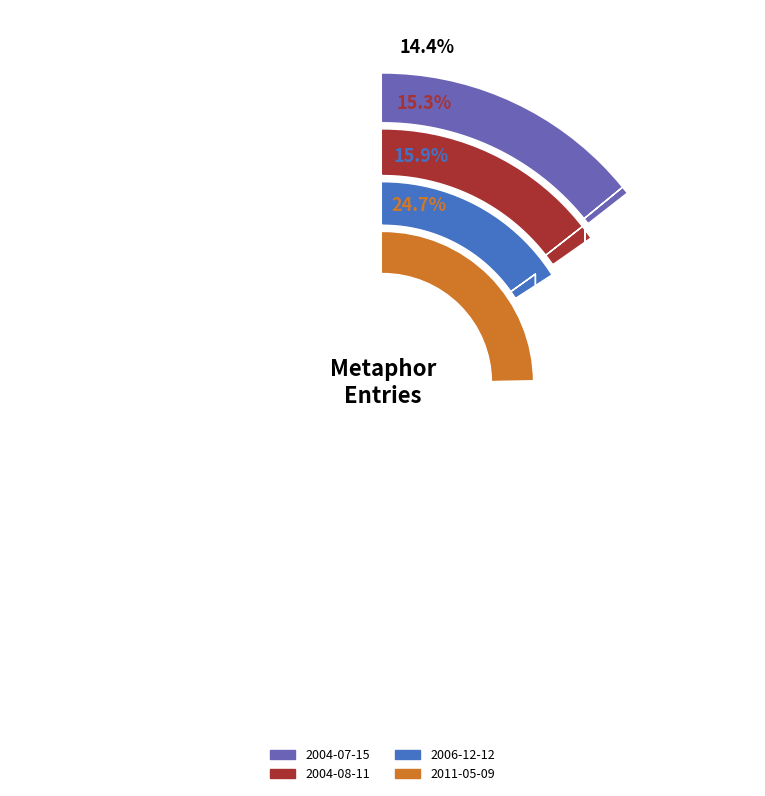

To the nearest percent, what percentage of the pie is 2006-12-12?

16%